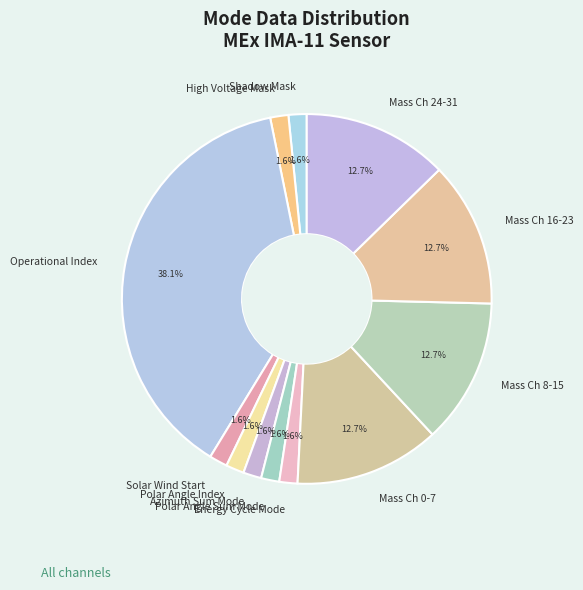

Which has a higher value, Polar Angle Sum Mode or Mass Ch 16-23?

Mass Ch 16-23